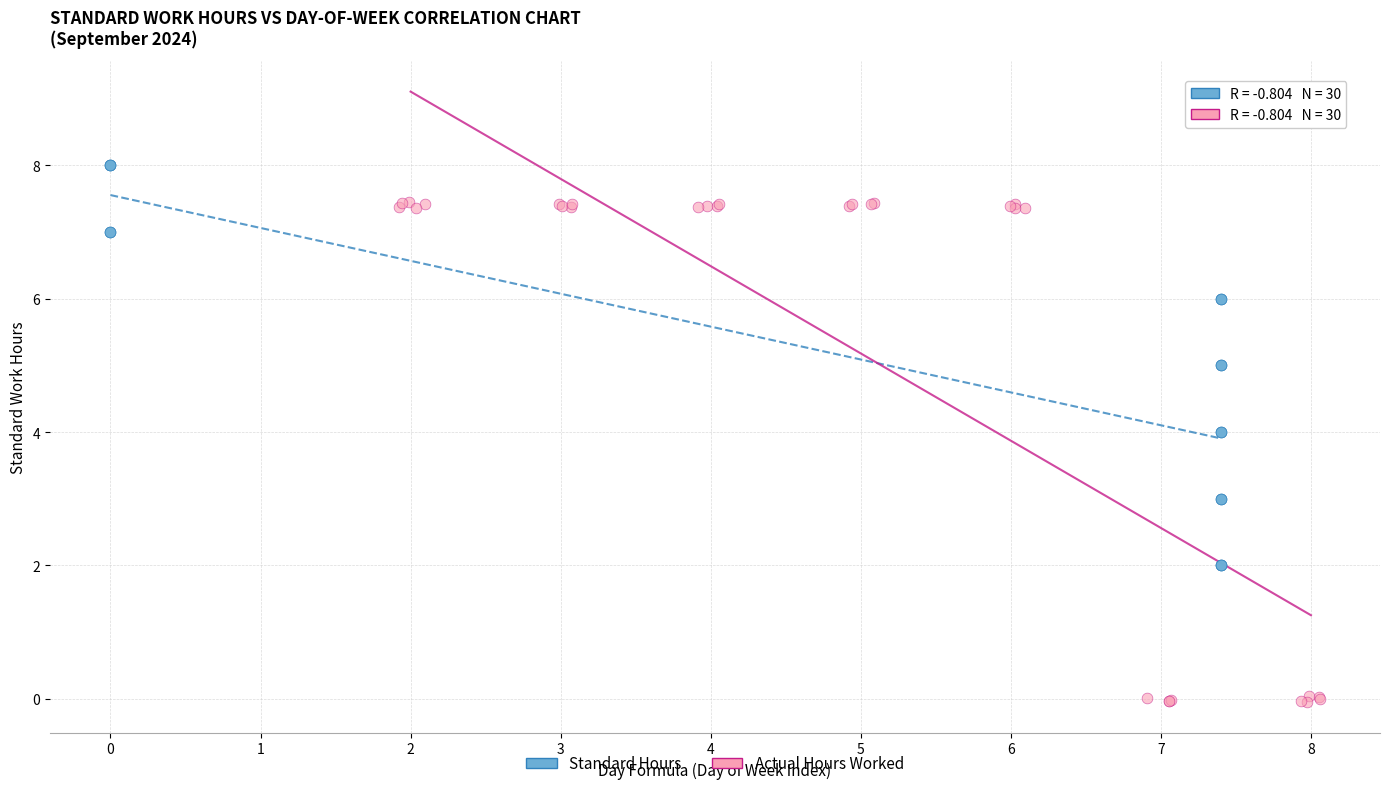

Which series has the widest spread of Y values?

Actual Hours Worked